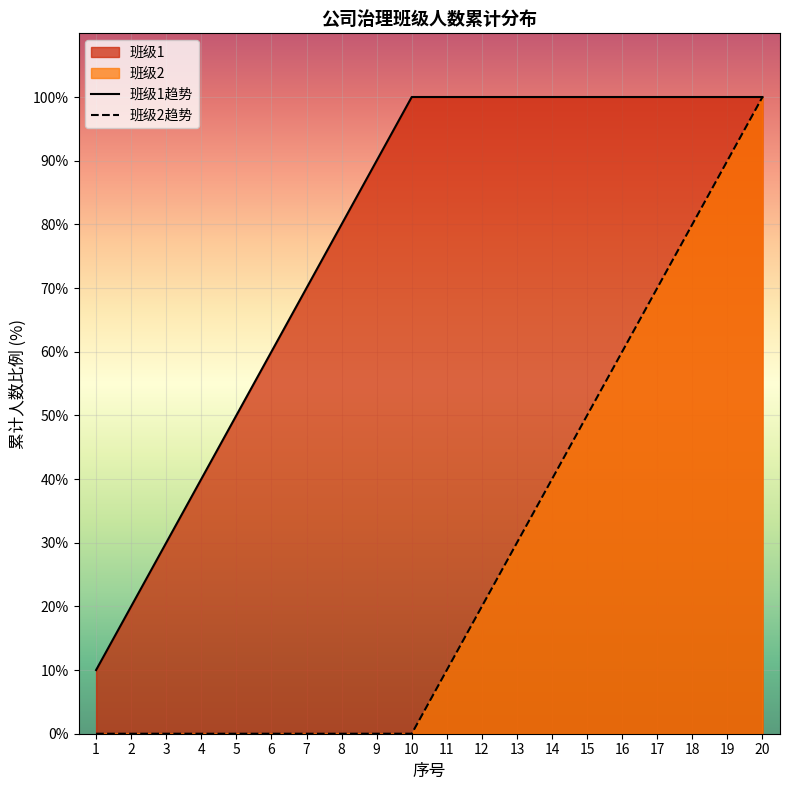

What is the spread (max minus min) of values at 7?

70